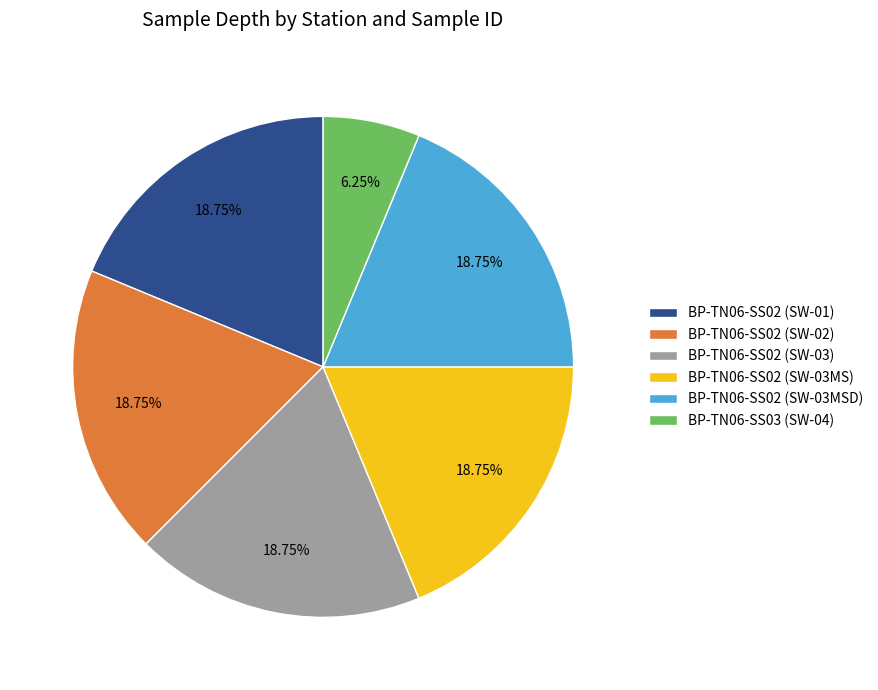

Do BP-TN06-SS02 (SW-01) and BP-TN06-SS03 (SW-04) together represent more than half of the pie?

No